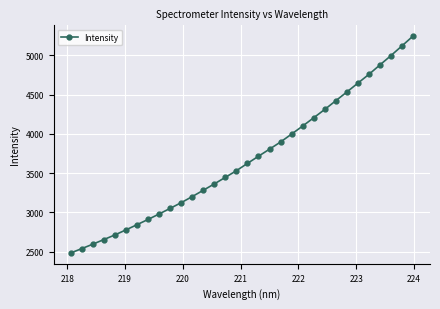

Reading right to left, list all the values displayed in this chart.

5244.2	5119.2	4995.8	4876.4	4756.5	4644.6	4531.7	4420.8	4310.0	4204.0	4098.8	3996.6	3895.7	3804.6	3714.5	3623.3	3530.1	3445.6	3361.8	3280.8	3200.3	3122.7	3050.2	2978.5	2909.2	2842.2	2776.1	2711.8	2652.8	2594.0	2537.4	2481.9